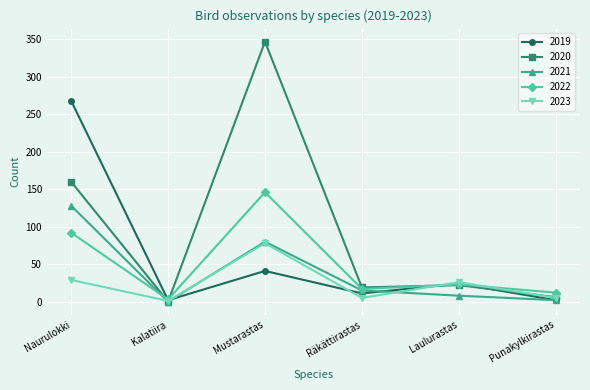

What is the label of the 2nd point from the left?

Kalatiira